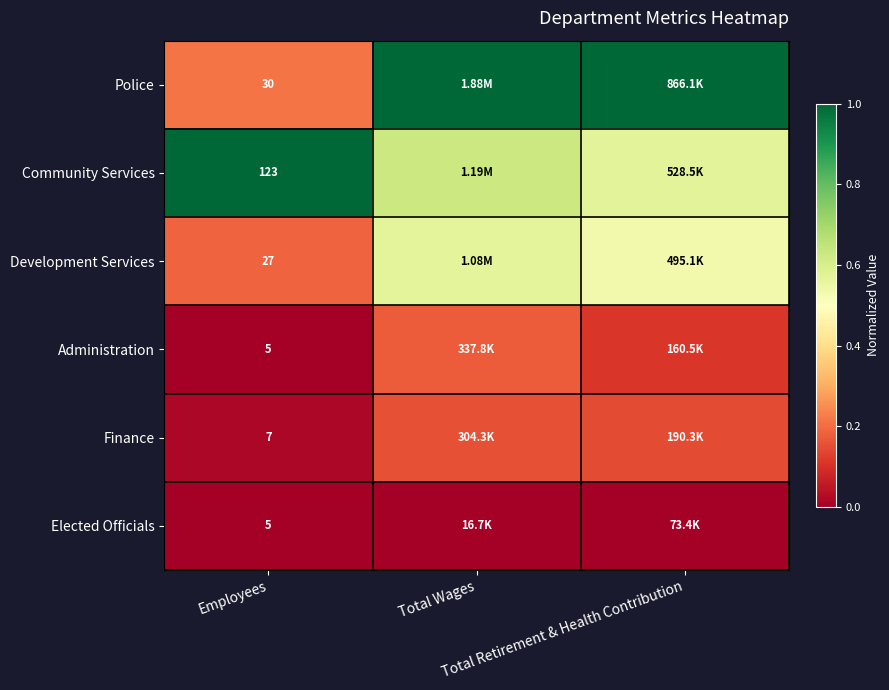

The Finance series shows 0.0 at Employees. True or false?

False